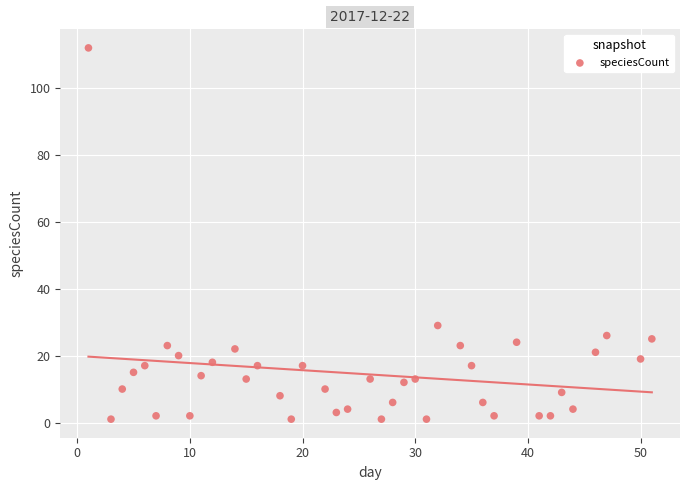

What is the range of X values (max minus min)?

50